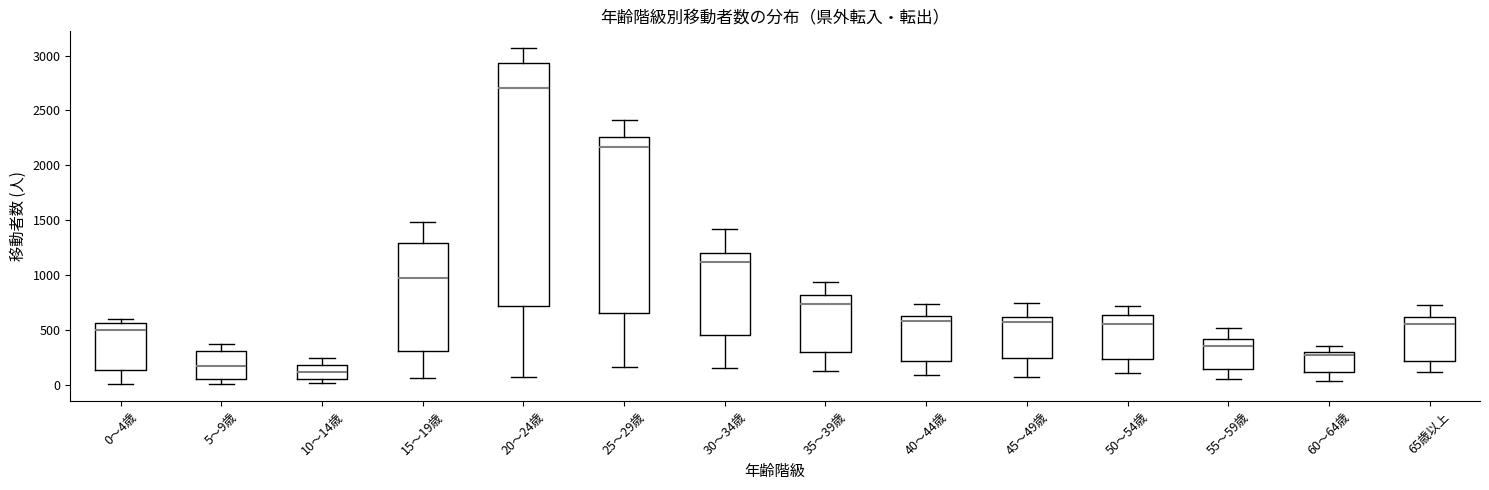

Reading left to right, transcribe this box plot: for each box, give where its median line is, the range the box spans, and where its two whiskers end, as read against the y-axis. The values are not printed on the chart, so give them approximately, as read against the axis.

0～4歳: median 500, box 150 to 550, whiskers 0 to 600
5～9歳: median 150, box 50 to 300, whiskers 0 to 400
10～14歳: median 100, box 50 to 200, whiskers 0 to 250
15～19歳: median 950, box 300 to 1300, whiskers 50 to 1500
20～24歳: median 2700, box 700 to 2950, whiskers 50 to 3050
25～29歳: median 2150, box 650 to 2250, whiskers 150 to 2400
30～34歳: median 1100, box 450 to 1200, whiskers 150 to 1400
35～39歳: median 750, box 300 to 800, whiskers 150 to 950
40～44歳: median 600, box 200 to 650, whiskers 100 to 750
45～49歳: median 600 (just below the box's upper edge), box 250 to 600, whiskers 50 to 750
50～54歳: median 550, box 250 to 650, whiskers 100 to 700
55～59歳: median 350, box 150 to 400, whiskers 50 to 500
60～64歳: median 300 (just below the box's upper edge), box 100 to 300, whiskers 50 to 350
65歳以上: median 550, box 200 to 600, whiskers 100 to 750